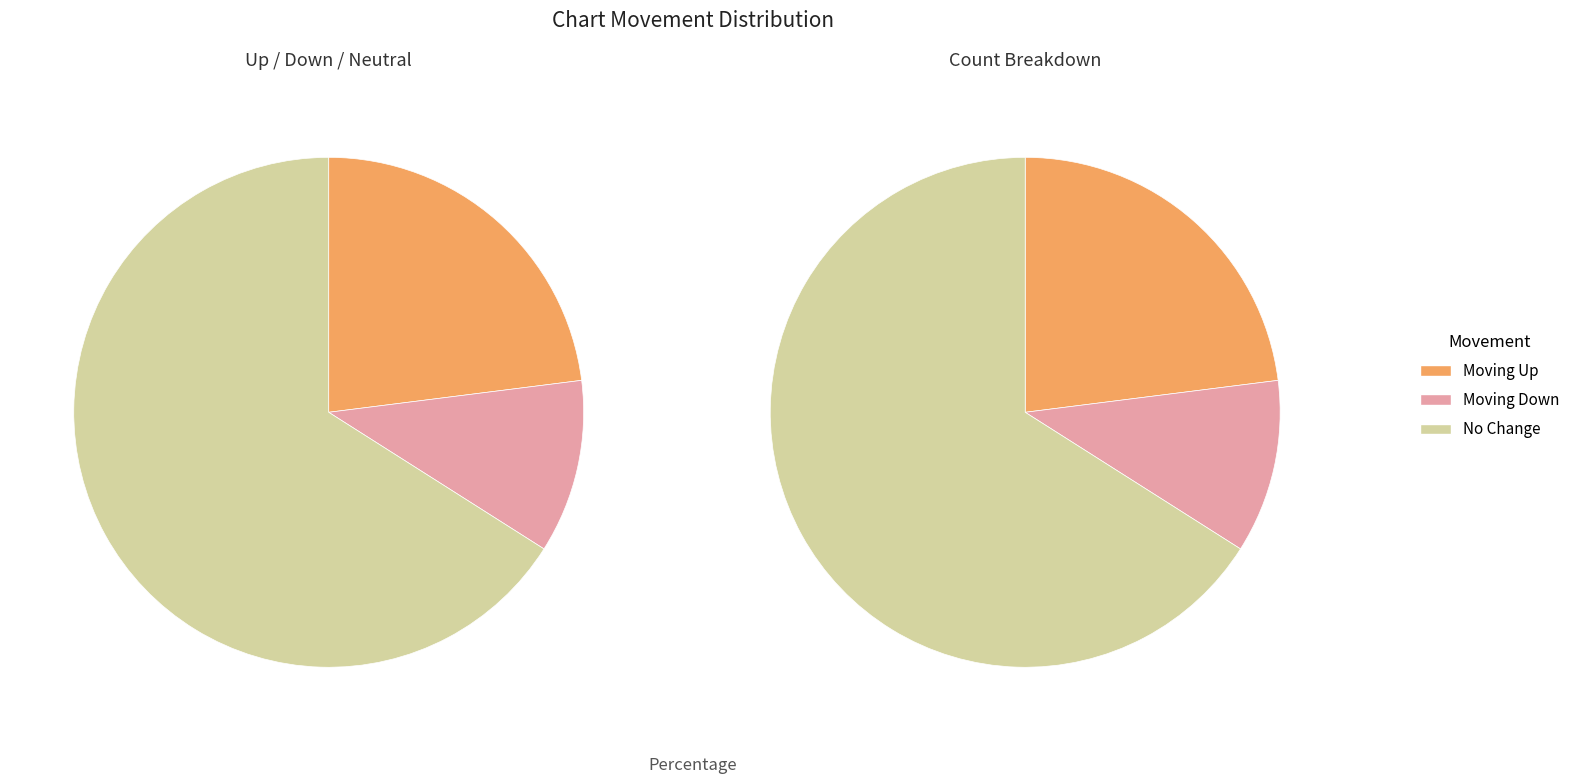

True or false: - accounts for 66% of the total.

True